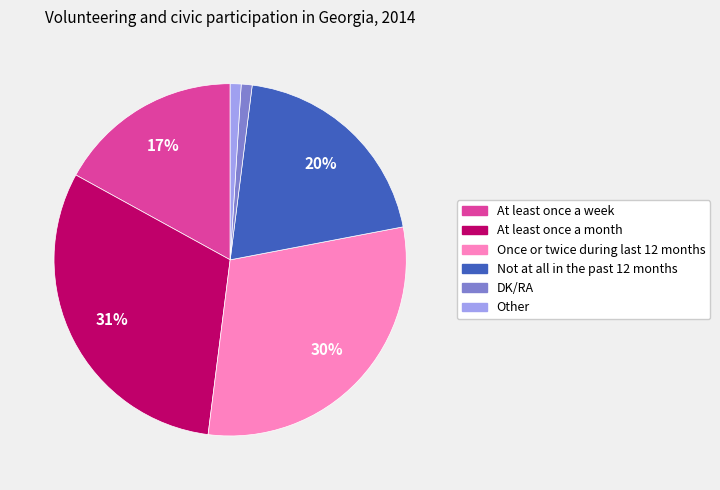

To the nearest percent, what is the average slice percentage?

17%